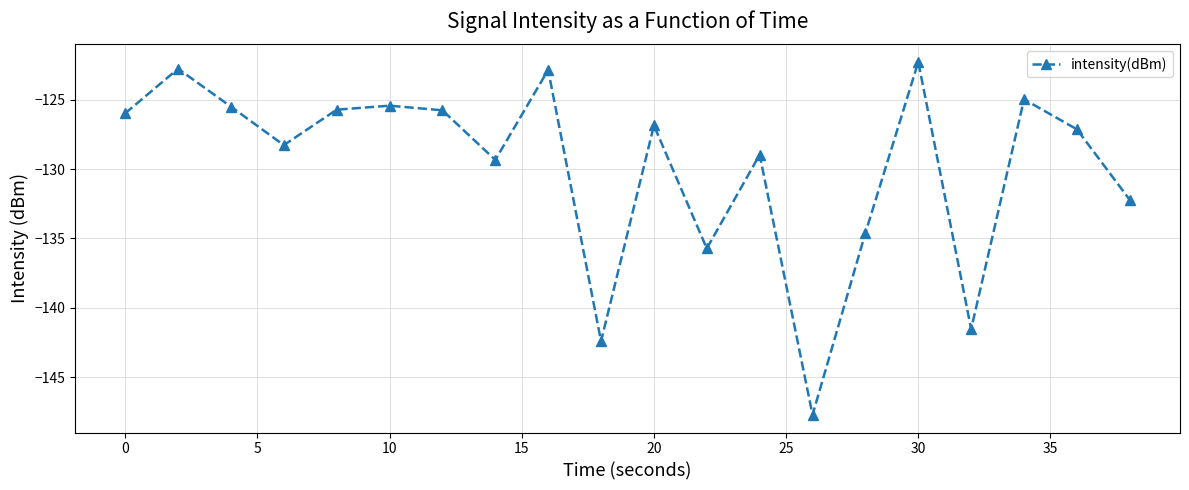

What is the value of the 4th point from the left?

-128.3